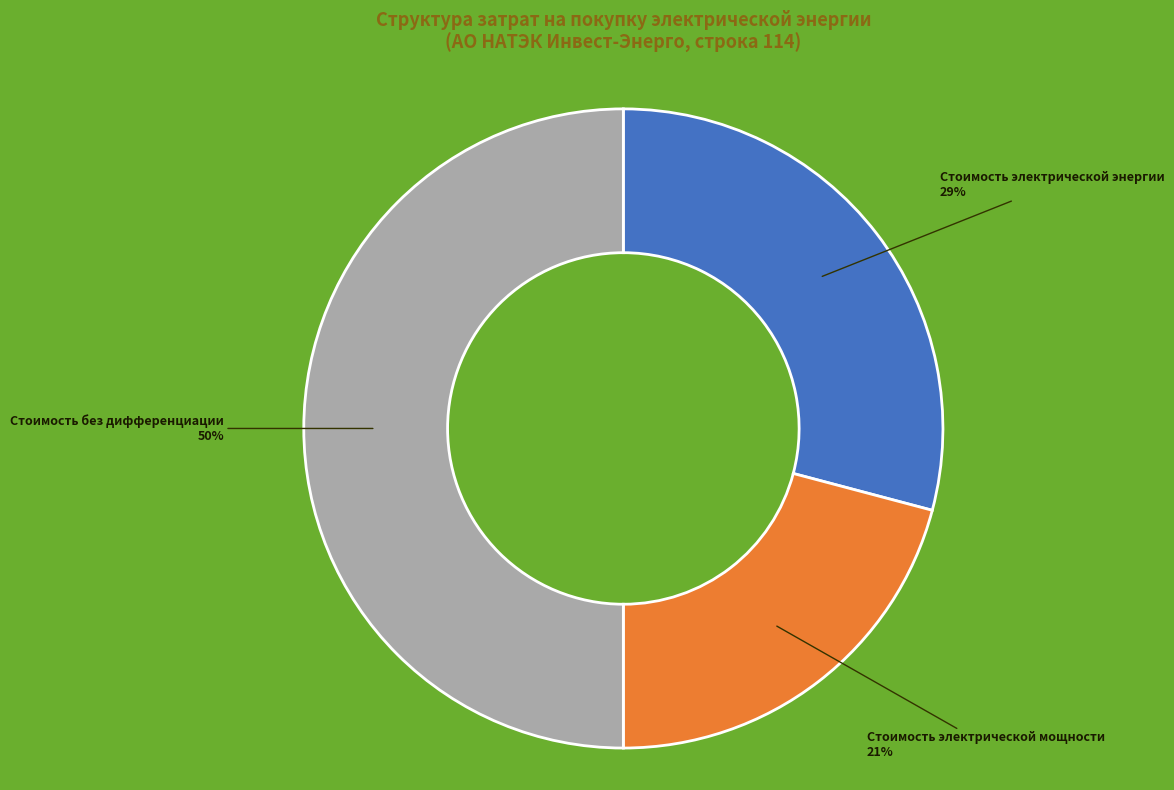

Is the sum of Стоимость электрической энергии and Стоимость без дифференциации greater than half?

Yes